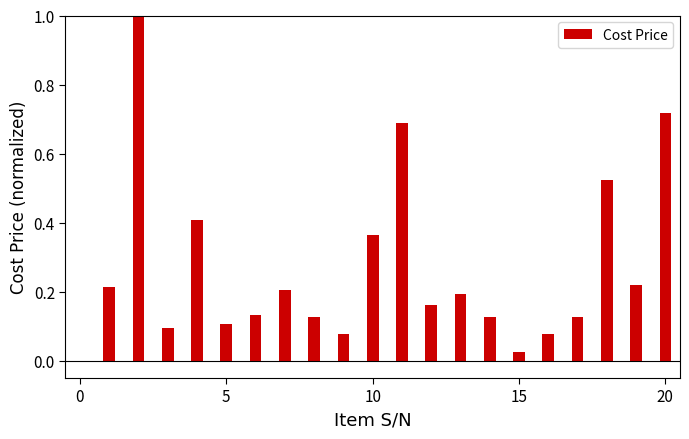

How many bars are there in total?

20